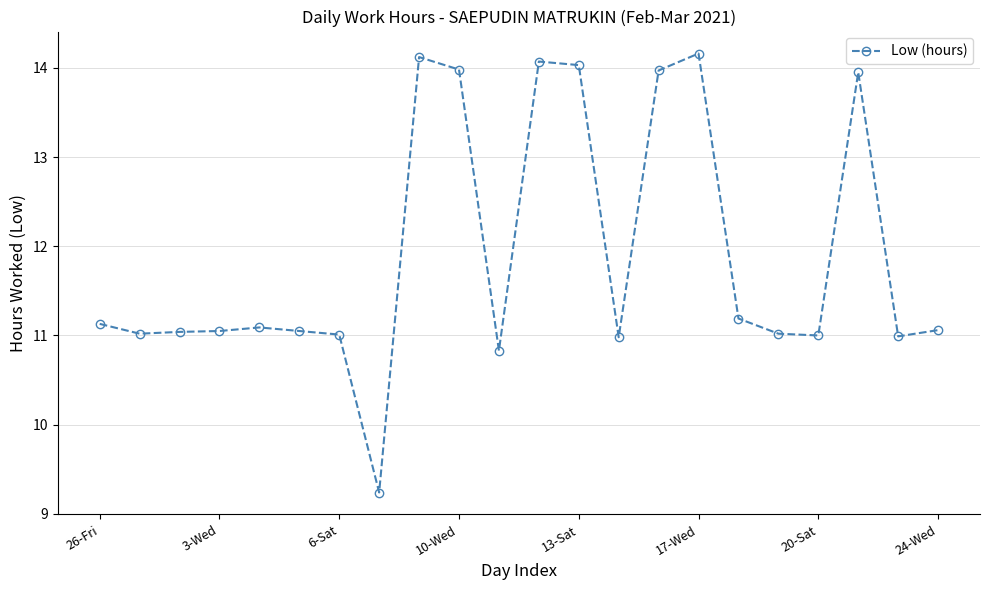

What is the greatest value displayed?

14.2